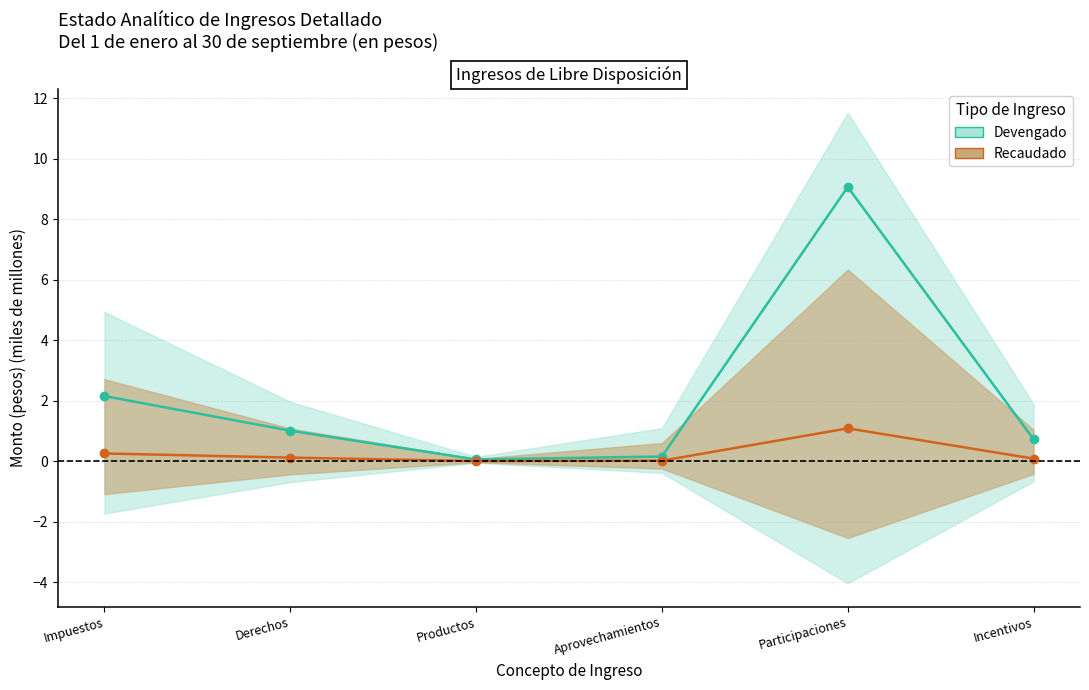

Reading left to right, what are all the values shown in this chart?

Devengado: 2.2	1.0	0.1	0.2	9.1	0.7
Recaudado: 0.3	0.1	0.0	0.0	1.1	0.1